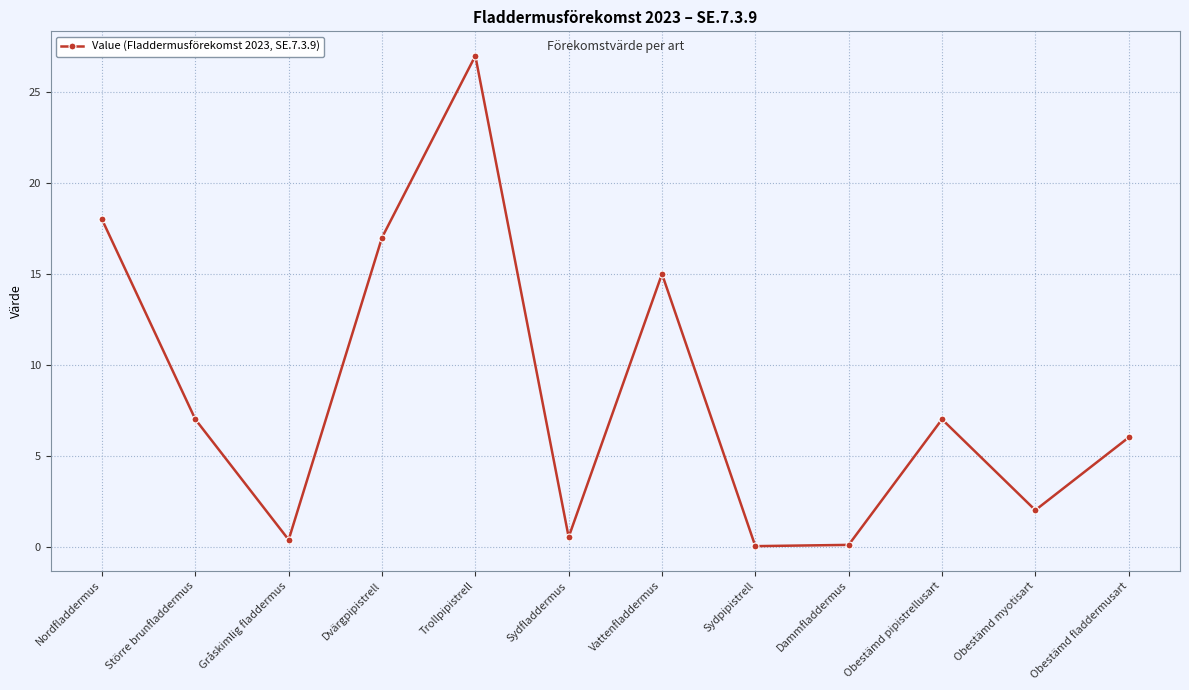

Between Sydfladdermus and Sydpipistrell, which is larger?

Sydfladdermus